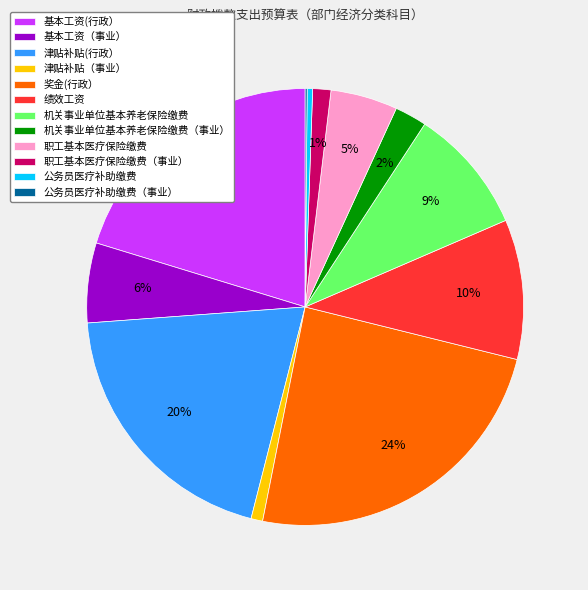

Which has a higher value, 津贴补贴(行政） or 职工基本医疗保险缴费（事业）?

津贴补贴(行政）